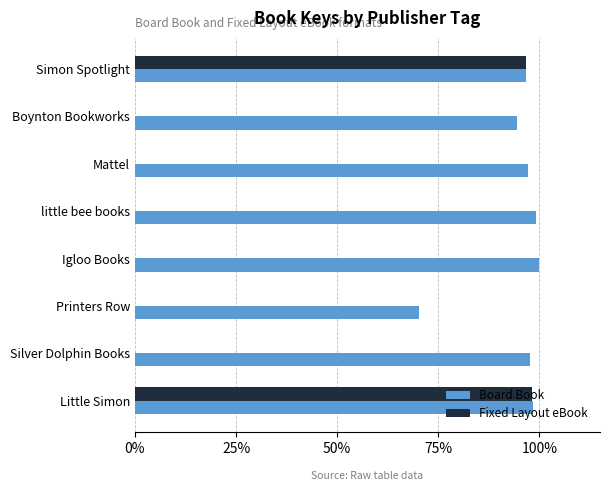

What is the maximum value for Board Book?

100.0